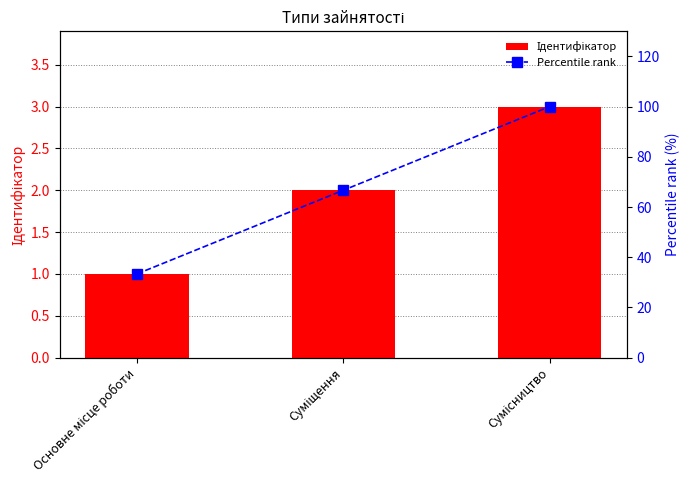

How many values in the Ідентифікатор series exceed 2?

1